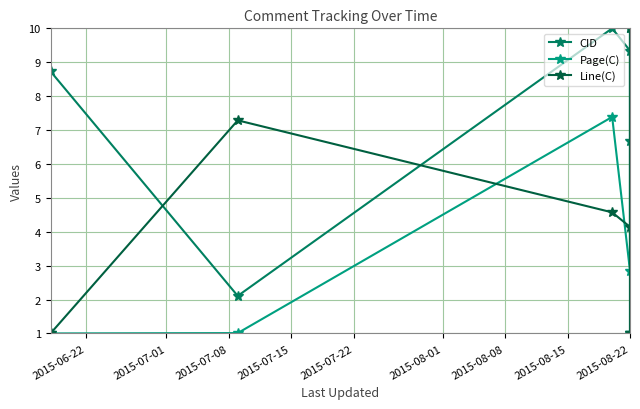

True or false: CID and Page(C) intersect in this chart.

True